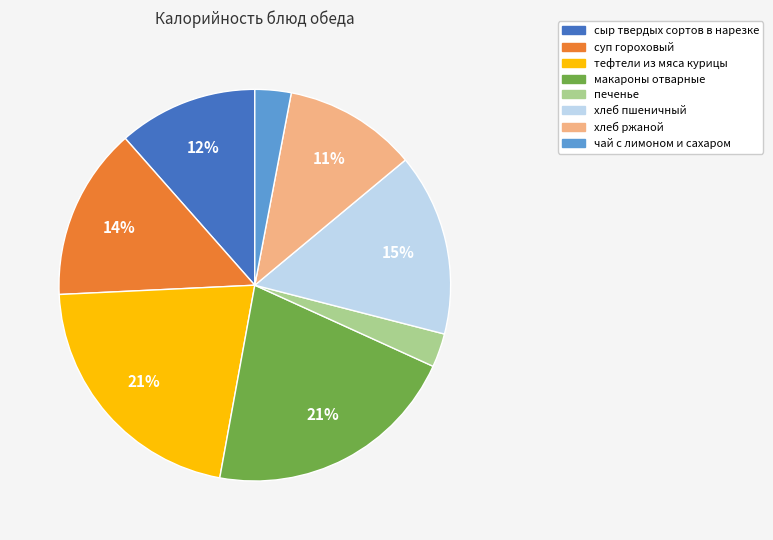

Does печенье represent more than half of the total?

No